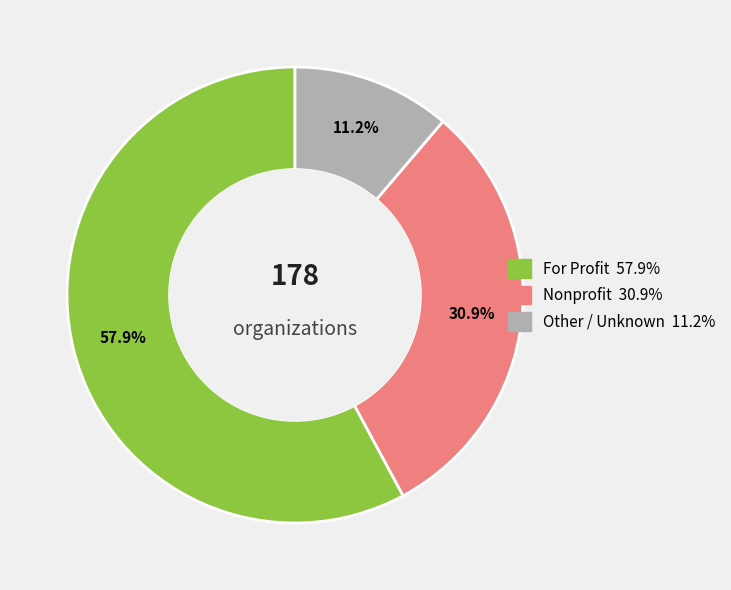

Does any single category account for the majority?

Yes